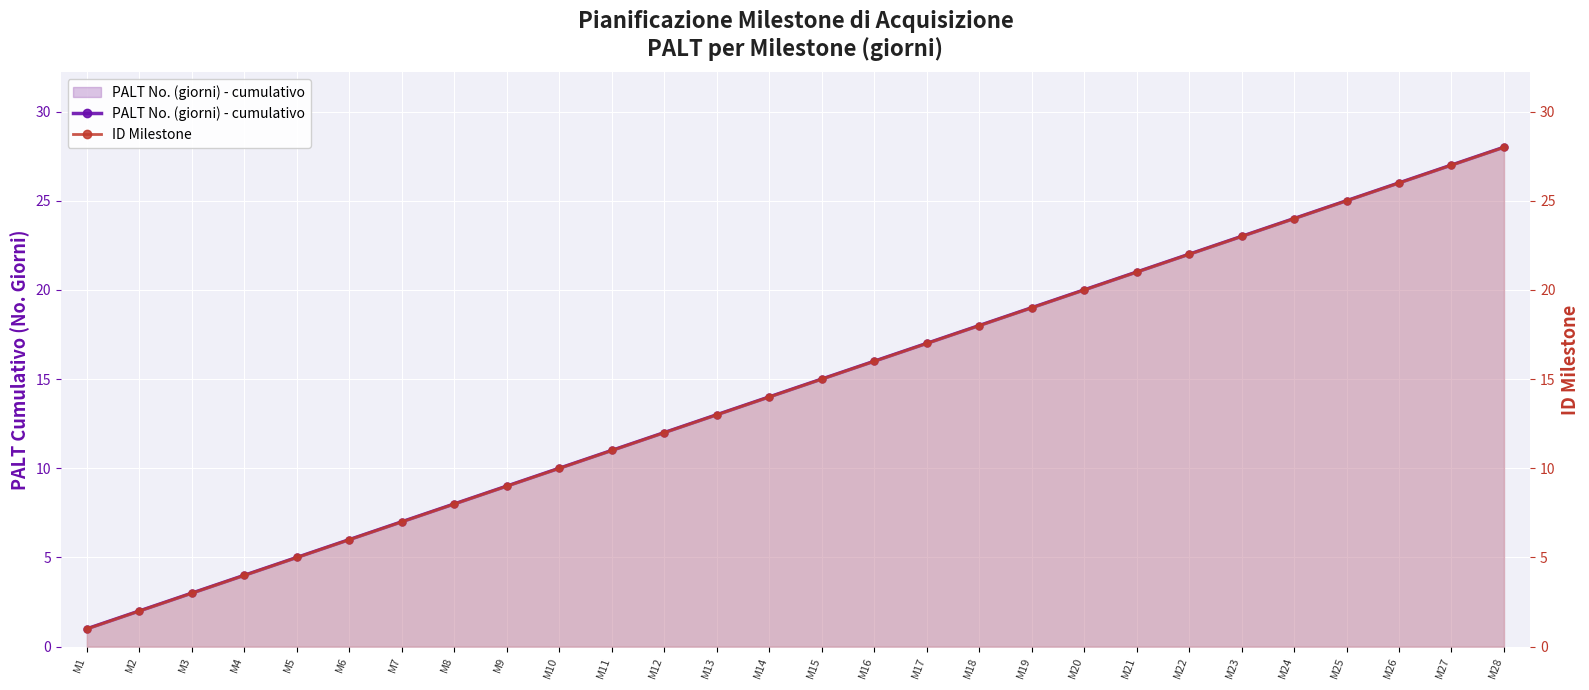

At which label is PALT No. (giorni) - cumulativo closest to 14?

M14